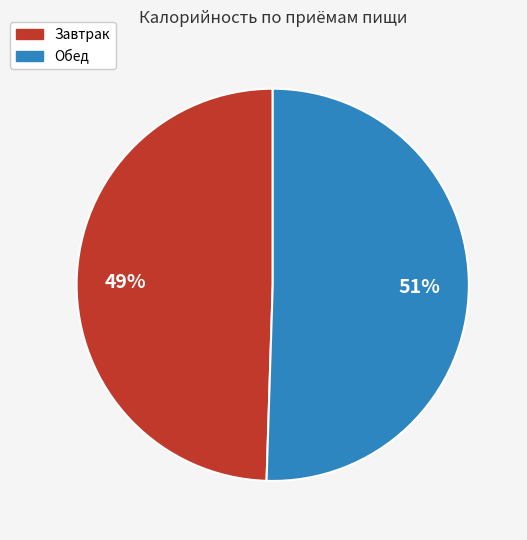

What percentage is the Завтрак slice, to the nearest percent?

49%